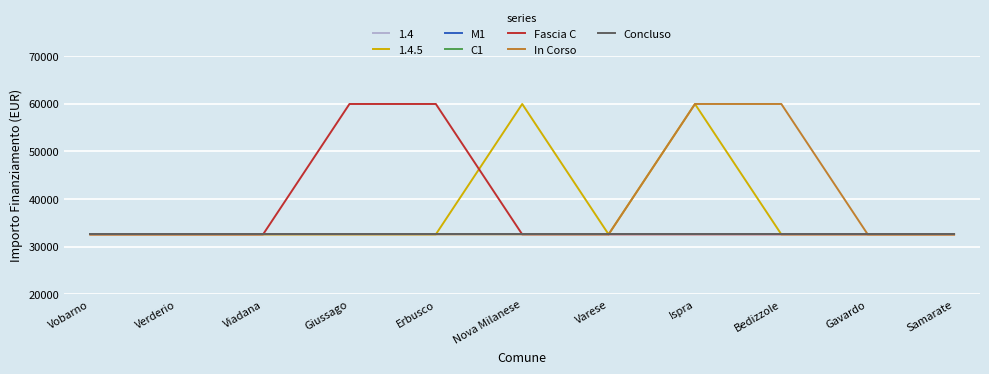

Does the chart have visible grid lines?

Yes